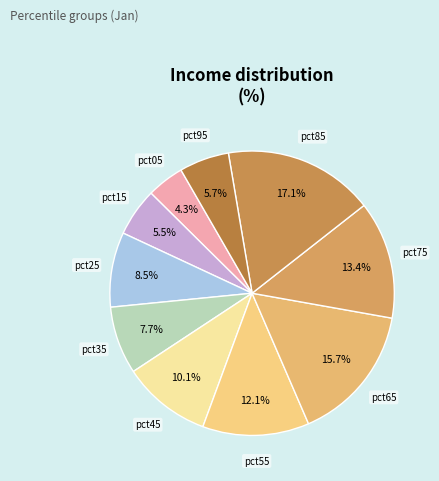

To the nearest percent, what is the difference between the largest and smallest slice percentages?

13%